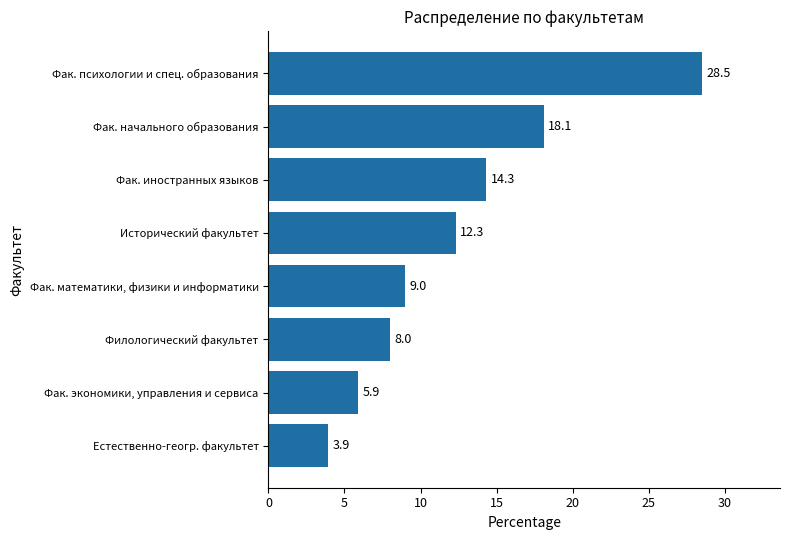

Count the number of categories in the chart.

8